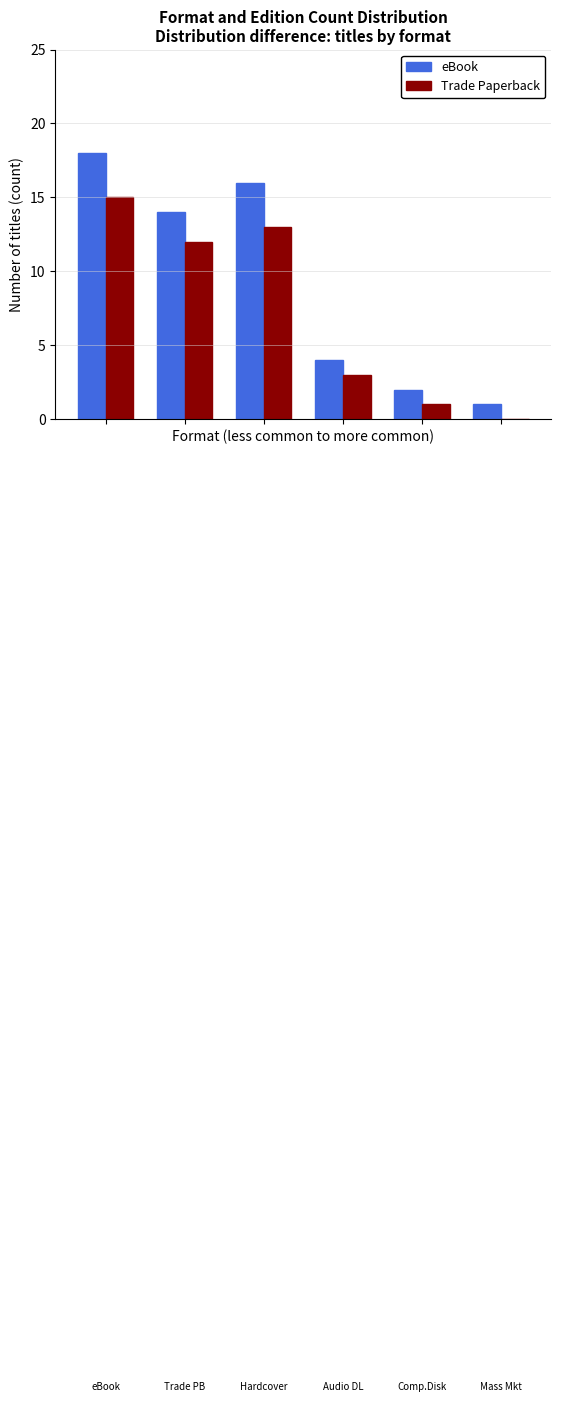

Which series has the largest total across all categories?

eBook